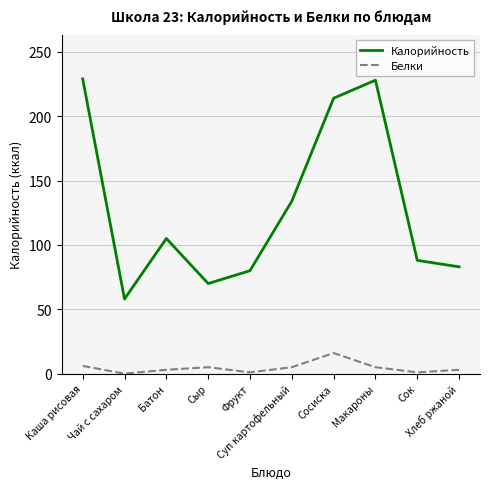

Which series has the largest range (max minus min)?

Калорийность